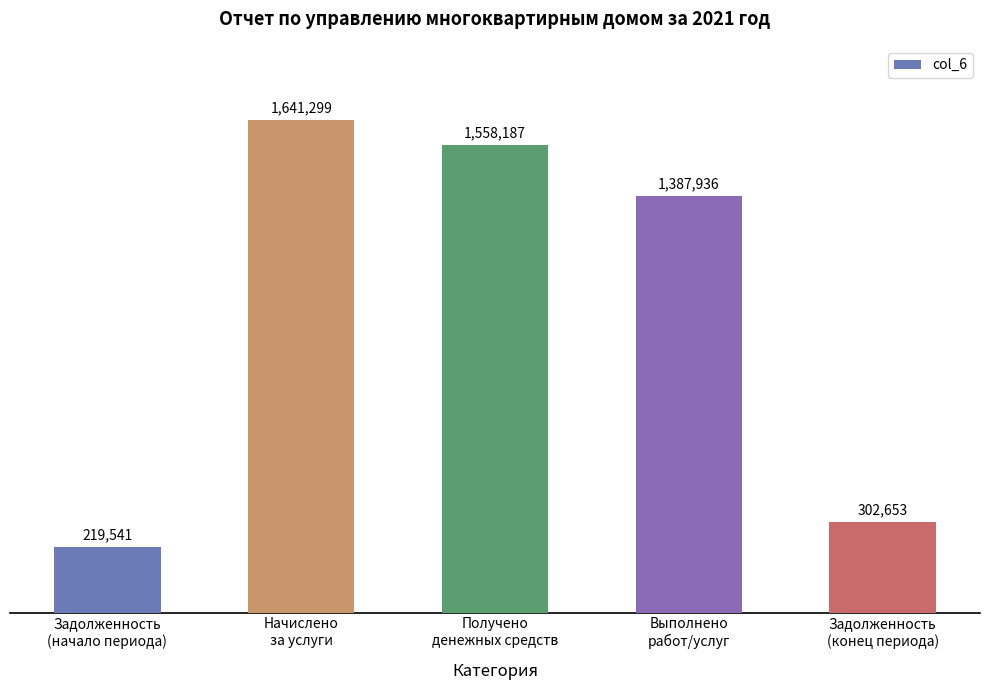

Is it true that the value at Задолженность
(начало периода) is 219540.8?

True